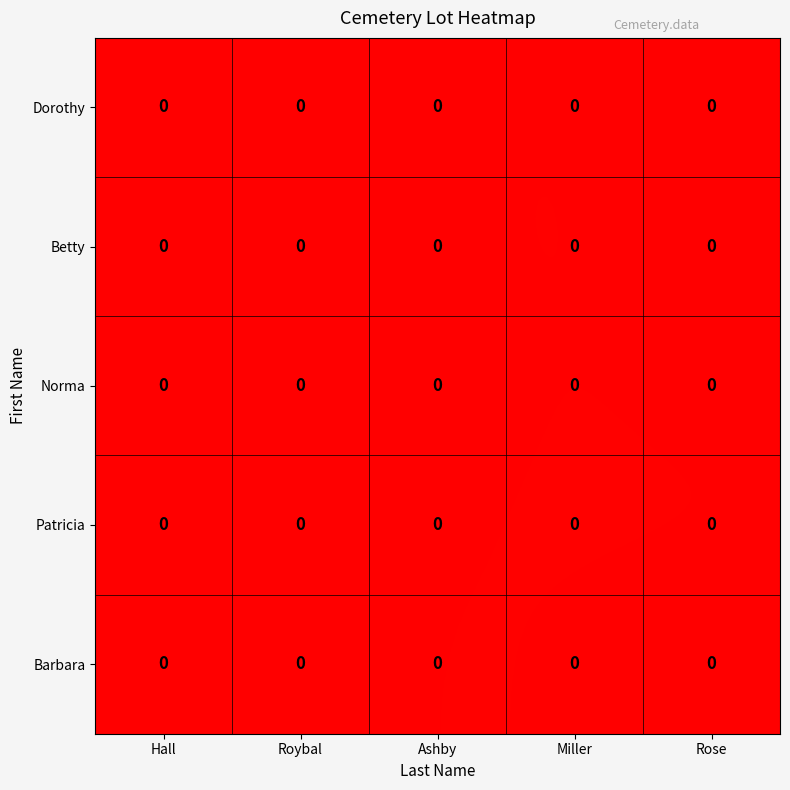

Which category has the highest value across all series?

Ashby